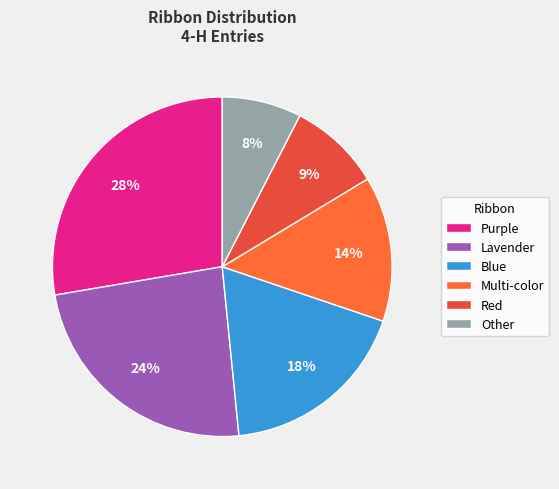

How many segments does this pie chart have?

6